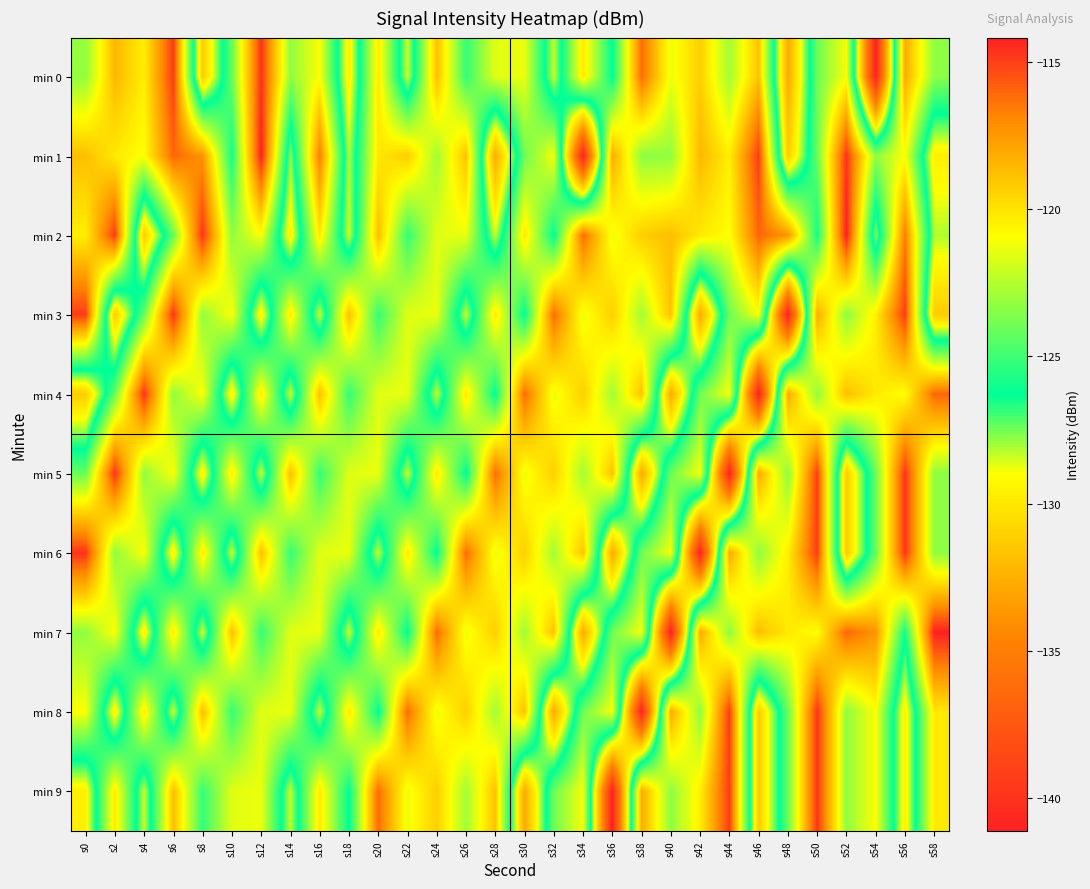

At which category does the chart reach its peak across all series?

s12